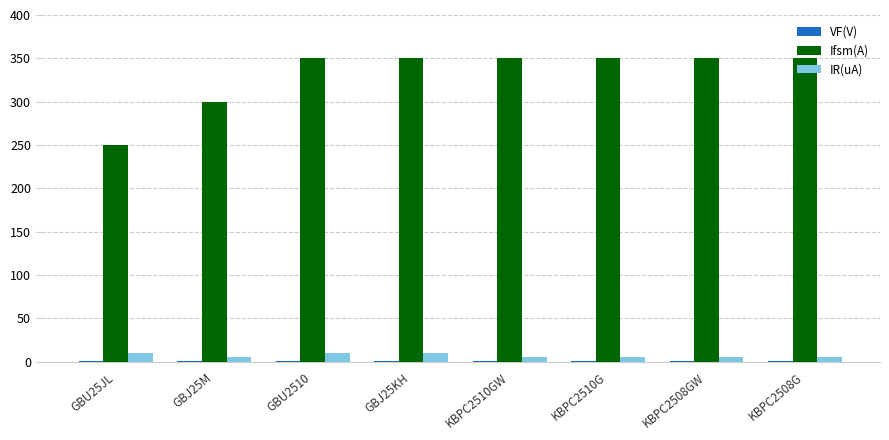

What is the difference between the IR(uA) values at KBPC2508GW and GBU25JL?

5.0